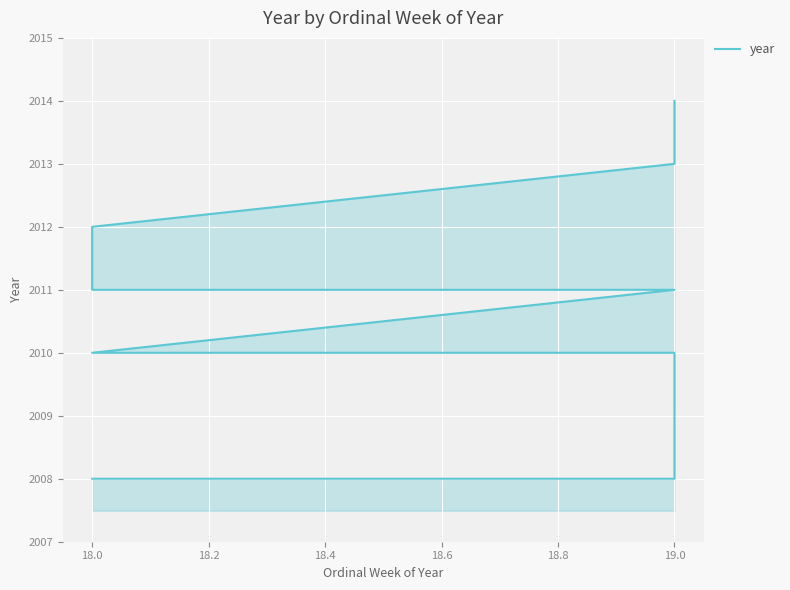

What is the value of the 6th point from the left?

2011